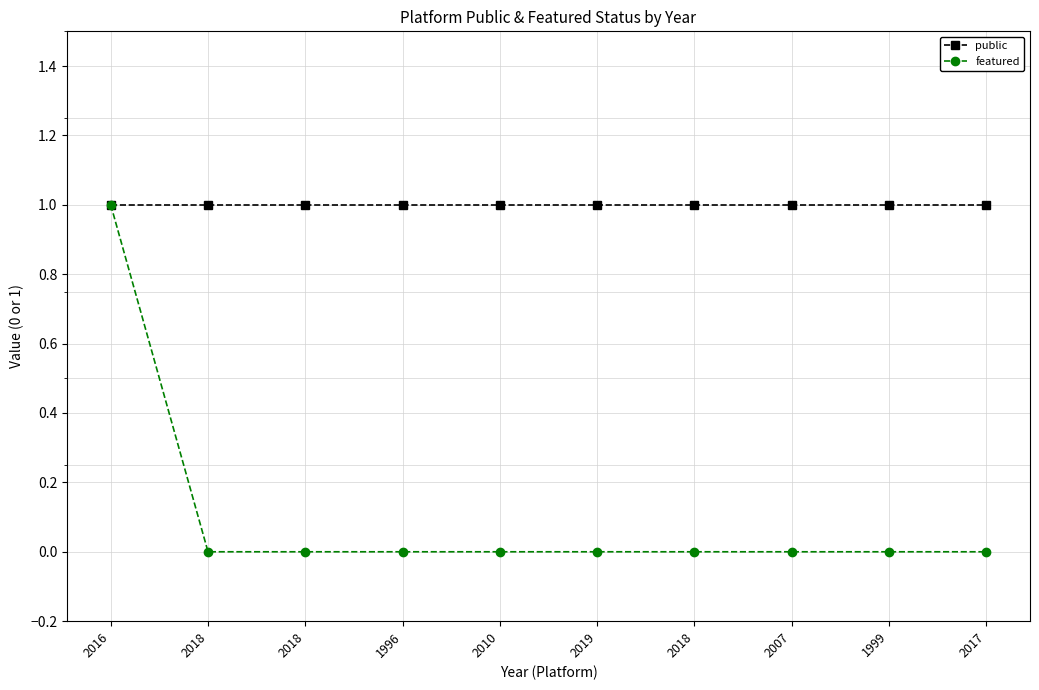

Reading left to right, transcribe all the data shown in this chart.

public: 2016=1	2018=1	2018=1	1996=1	2010=1	2019=1	2018=1	2007=1	1999=1	2017=1
featured: 2016=1	2018=0	2018=0	1996=0	2010=0	2019=0	2018=0	2007=0	1999=0	2017=0